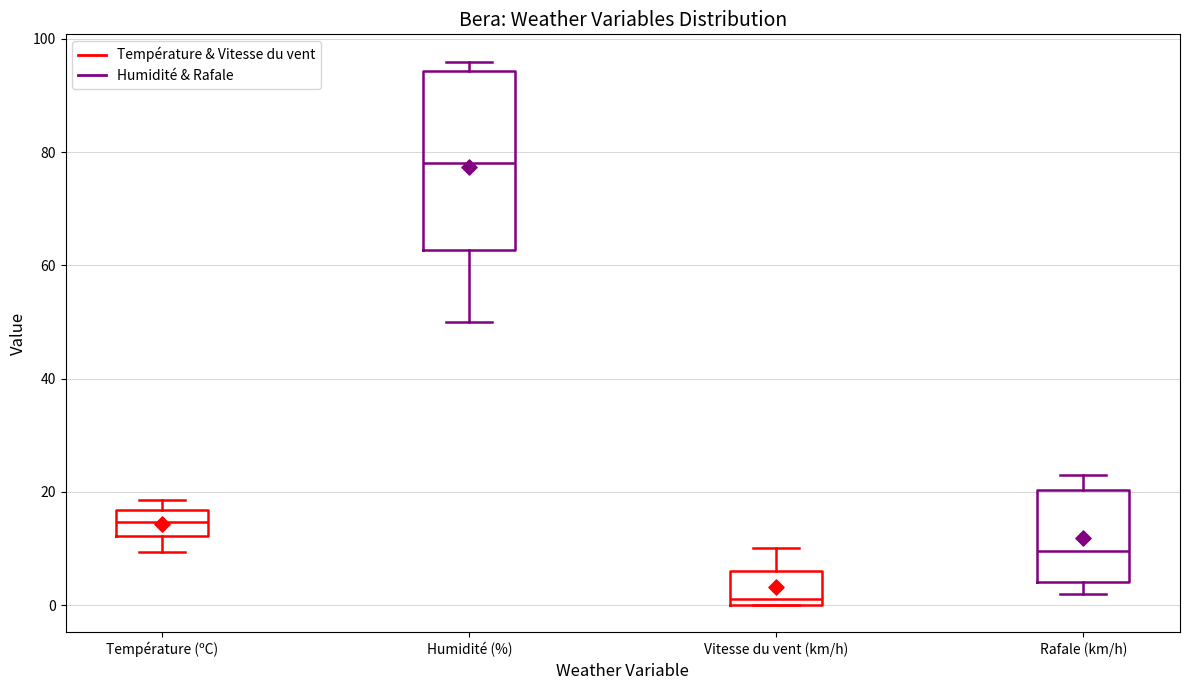

Reading left to right, transcribe this box plot: for each box, give where its median line is, the range the box spans, and where its two whiskers end, as read against the y-axis. The values are not printed on the chart, so give them approximately, as read against the axis.

Température (ºC): median 14, box 12 to 16, whiskers 10 to 18
Humidité (%): median 78, box 62 to 94, whiskers 50 to 96
Vitesse du vent (km/h): median 2, box 0 to 6, whiskers 0 to 10
Rafale (km/h): median 10, box 4 to 20, whiskers 2 to 24